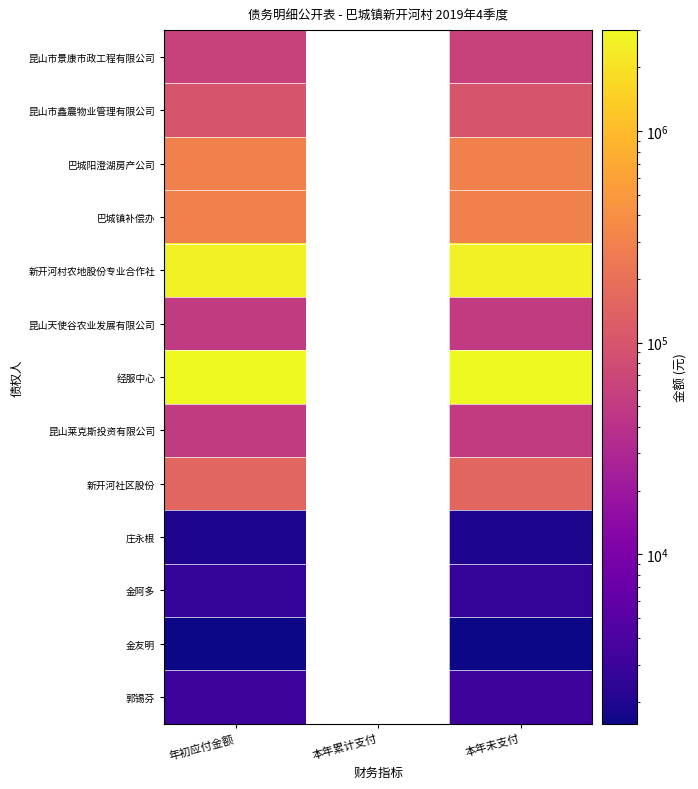

The value of 新开河社区股份 at 本年未支付 is 155818.5. True or false?

True